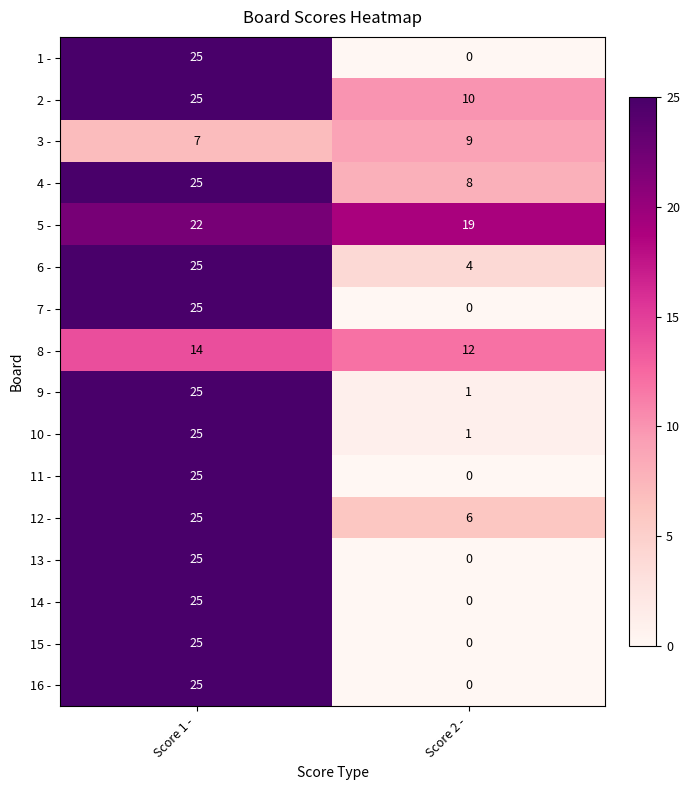

At which label is 3 - closest to 8?

Score 1 -